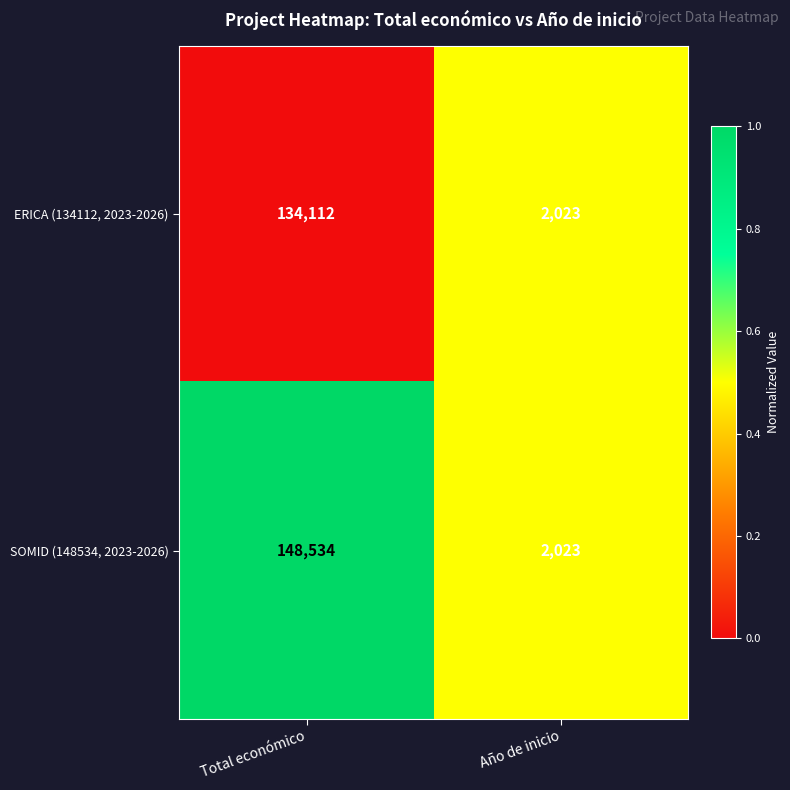

What is the sum of the SOMID (148534, 2023-2026) values at Total económico and Año de inicio?

150557